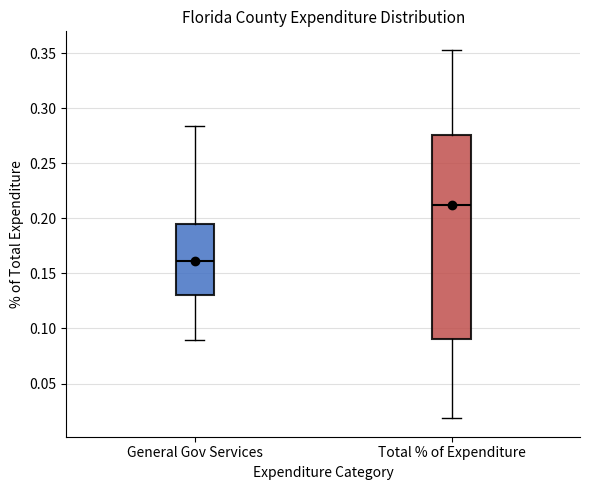

Reading left to right, read every box against the y-axis: the position of its median line, the range the box covers, and the ends of its whiskers. The values are not printed on the chart, so give them approximately, as read against the axis.

General Gov Services: median 0.160, box 0.130 to 0.195, whiskers 0.090 to 0.285
Total % of Expenditure: median 0.210, box 0.090 to 0.275, whiskers 0.020 to 0.355